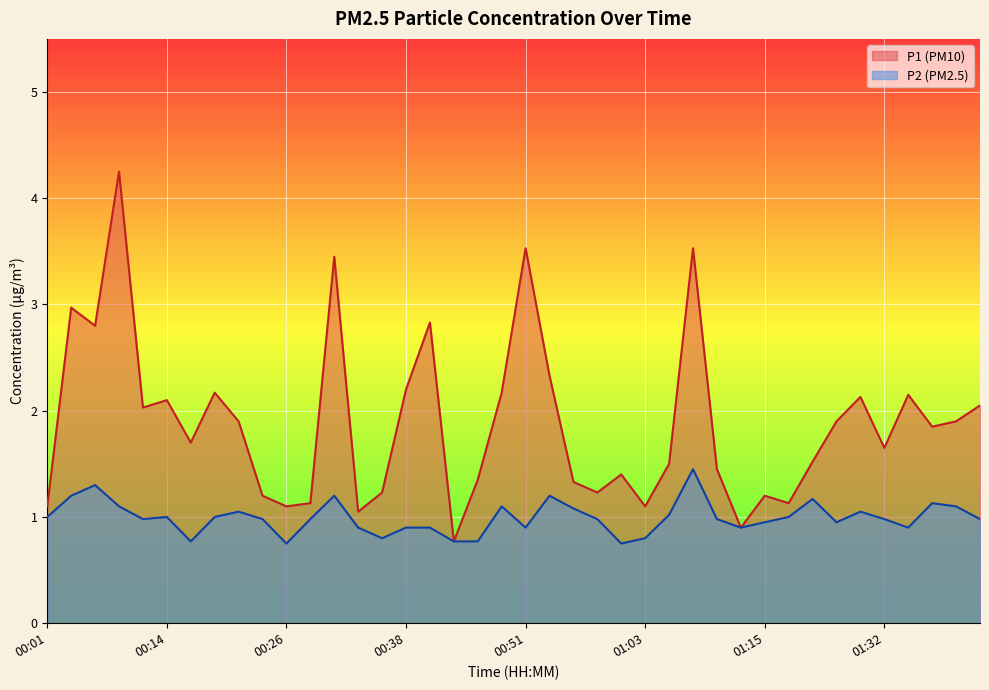

What is the label of the 15th point from the right?

01:03